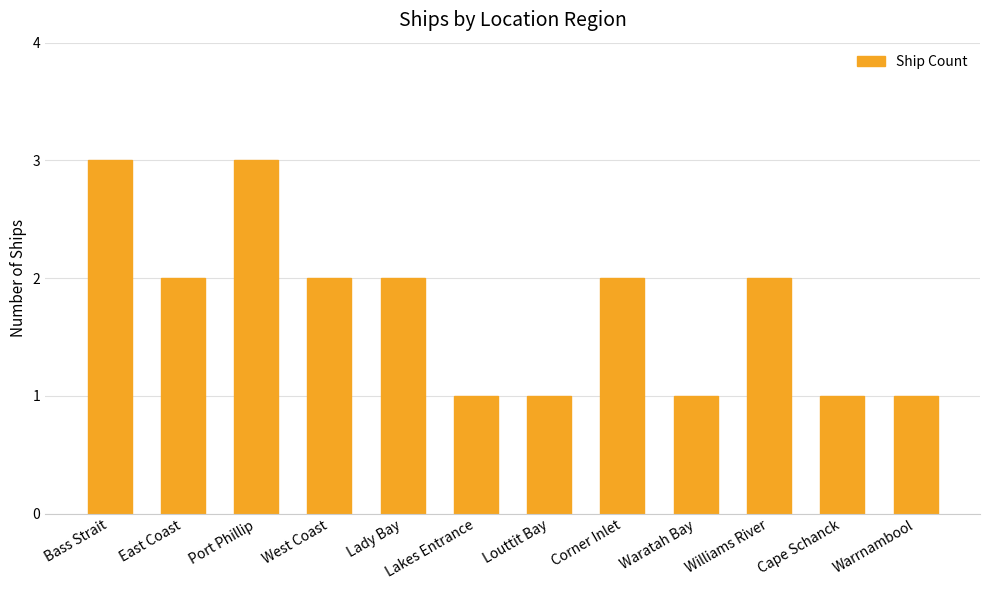

What is the sum of all values?

21